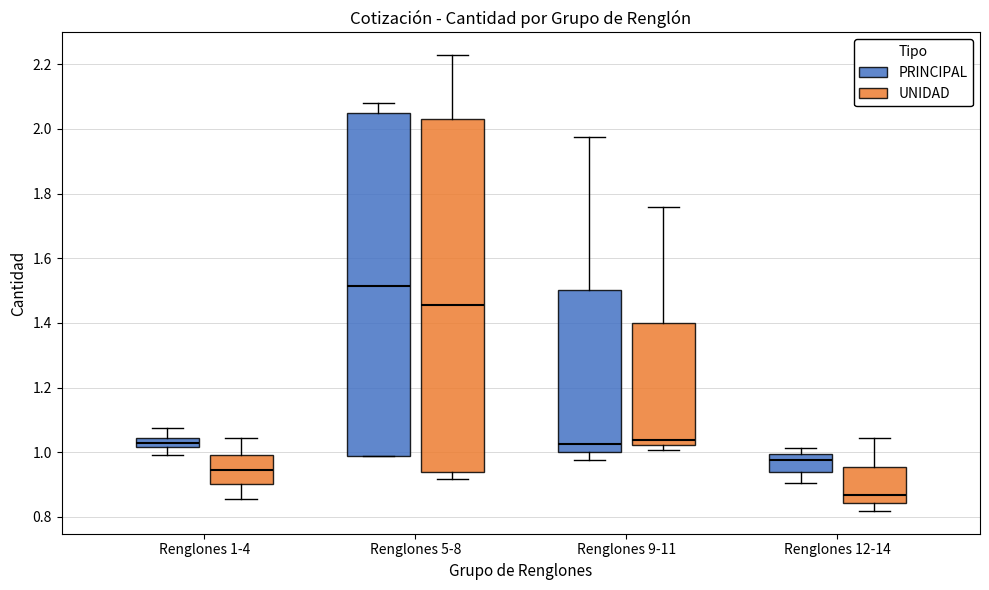

Which box has the highest median line?

Renglones 5-8 (PRINCIPAL)